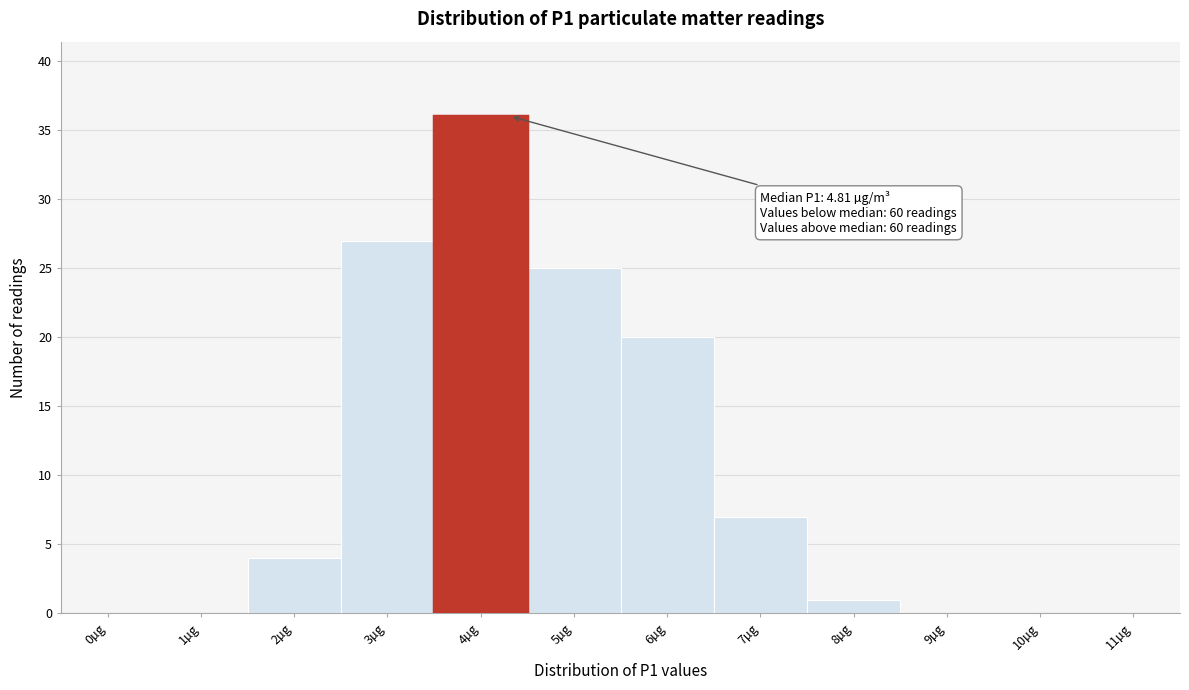

Reading right to left, what are all the values shown in this chart?

11µg=0	10µg=0	9µg=0	8µg=1	7µg=7	6µg=20	5µg=25	4µg=36	3µg=27	2µg=4	1µg=0	0µg=0